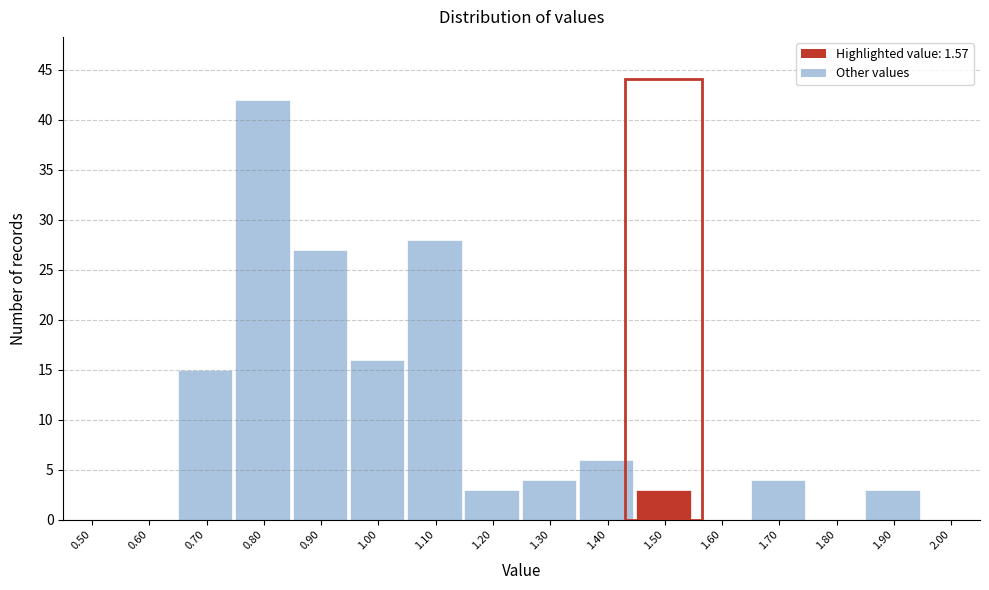

Reading left to right, extract all data points from this chart.

0.50=0	0.60=0	0.70=15	0.80=42	0.90=27	1.00=16	1.10=28	1.20=3	1.30=4	1.40=6	1.50=3	1.60=0	1.70=4	1.80=0	1.90=3	2.00=0